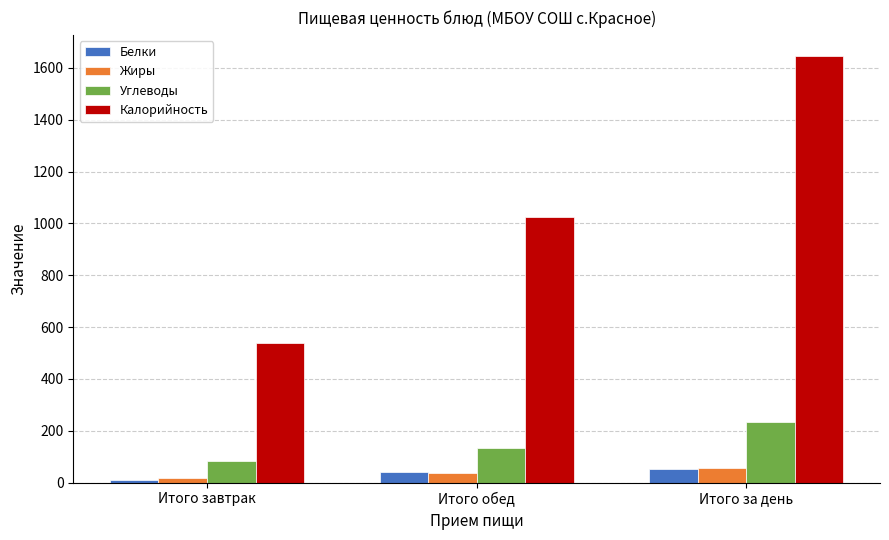

Is it true that Калорийность equals 1645.0 at Итого за день?

True